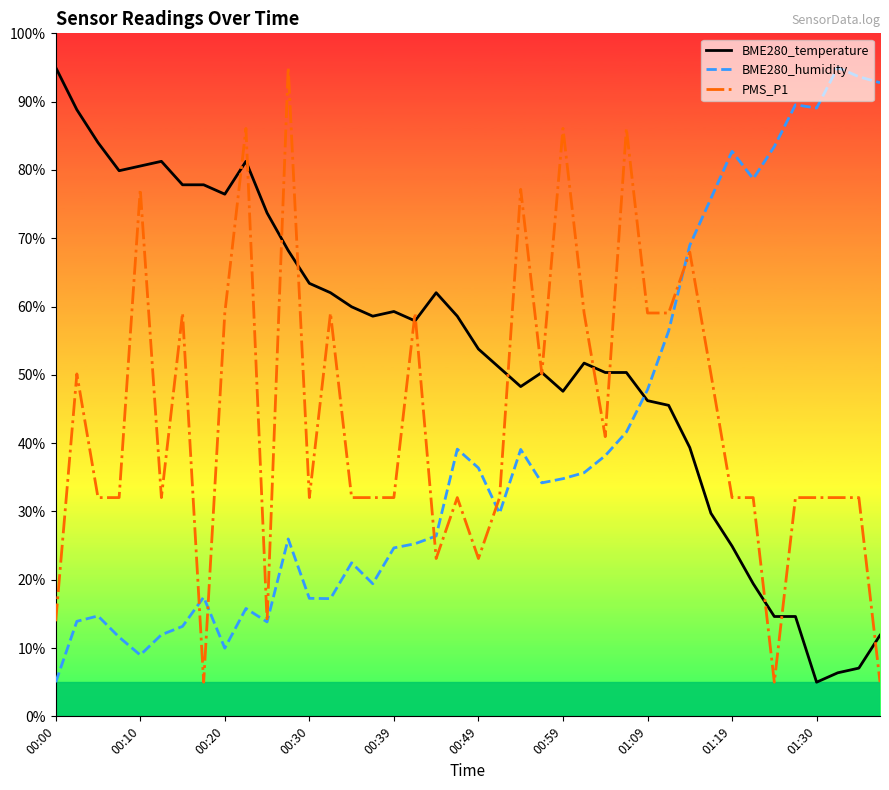

How many times do BME280_temperature and BME280_humidity cross each other?

1